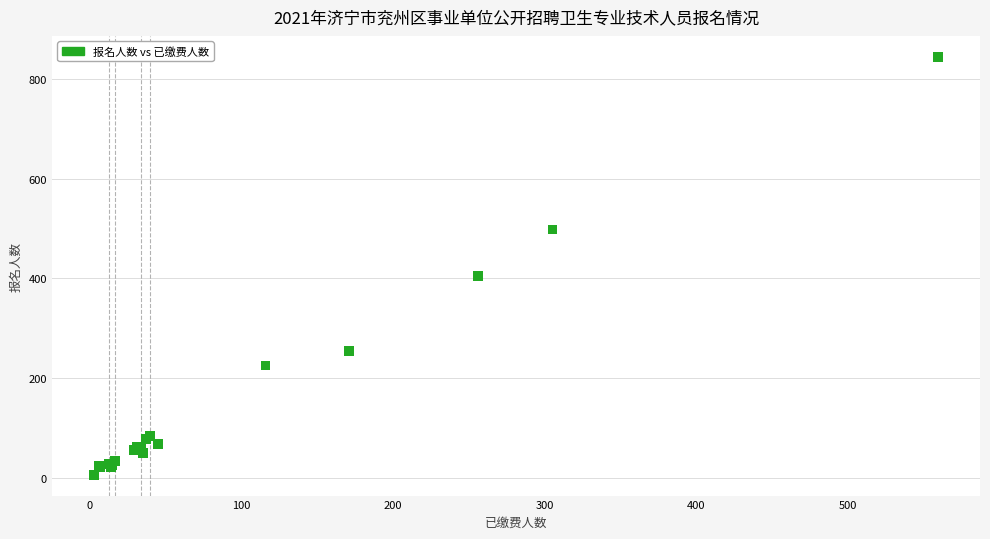

What Y value in the scatter plot is closest to 425?

405